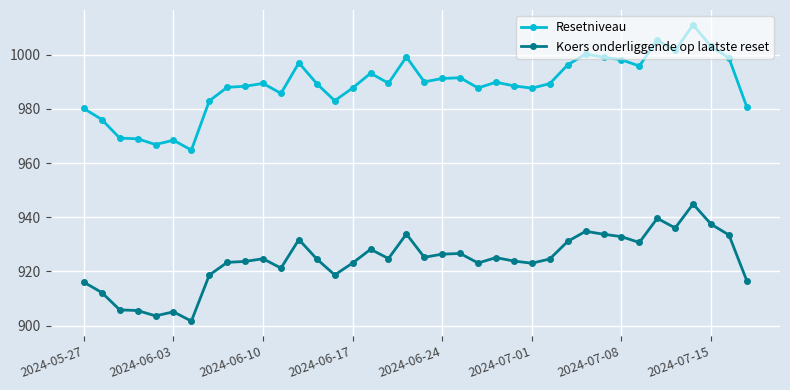

What is the greatest value displayed?

1011.1